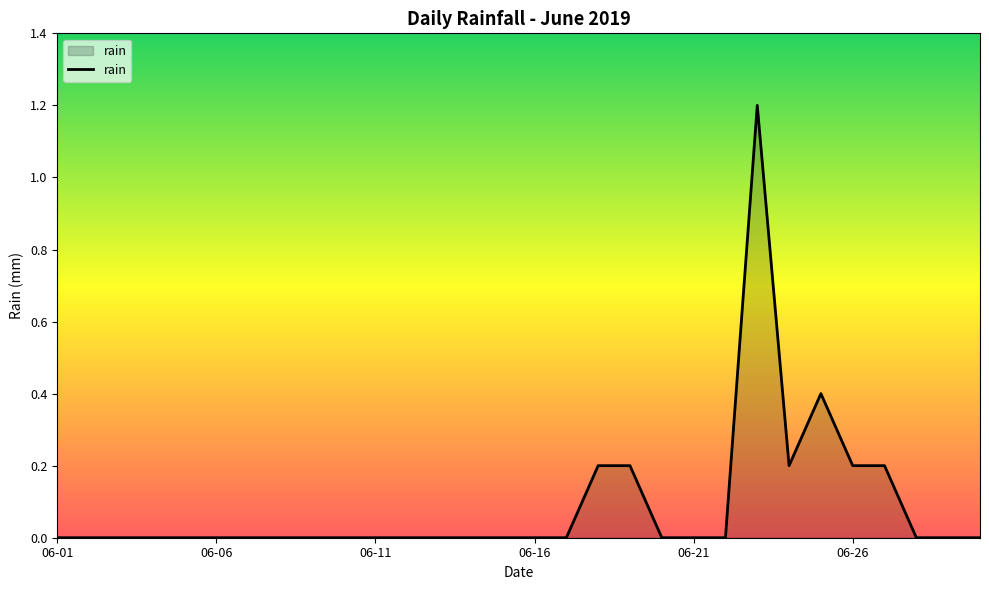

What is the greatest value displayed?

1.2